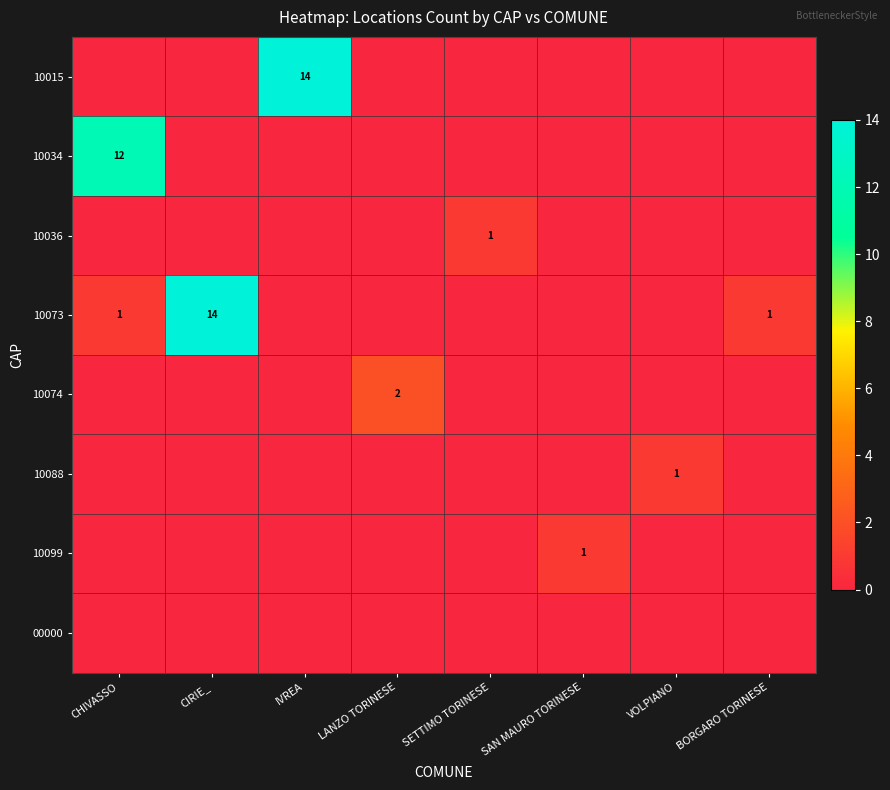

Rank the series at BORGARO TORINESE from highest to lowest value.

10073, 10015, 10034, 10036, 10074, 10088, 10099, 00000